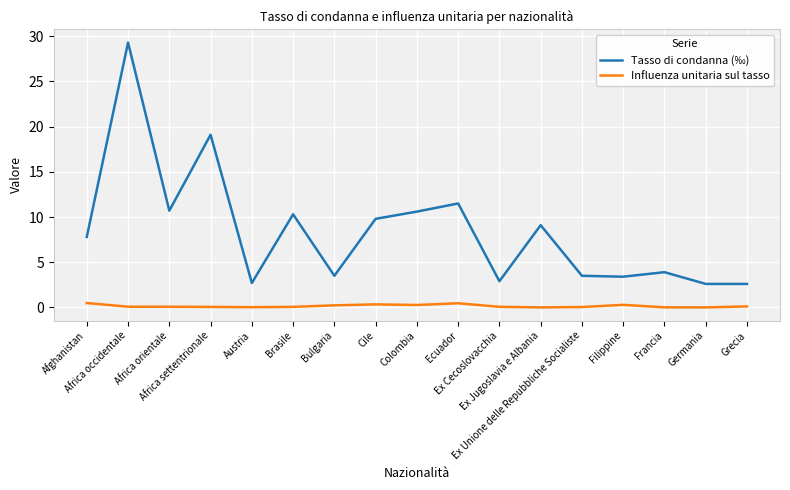

Rank the series by their maximum value, from highest to lowest.

Tasso di condanna (‰), Influenza unitaria sul tasso